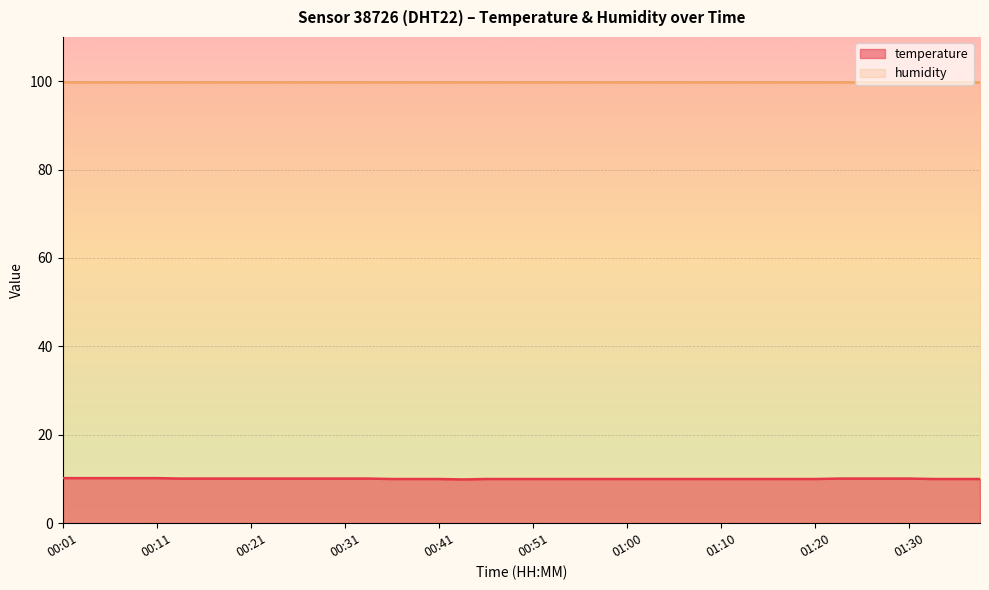

Between 00:28 and 00:11, which is larger?

00:11